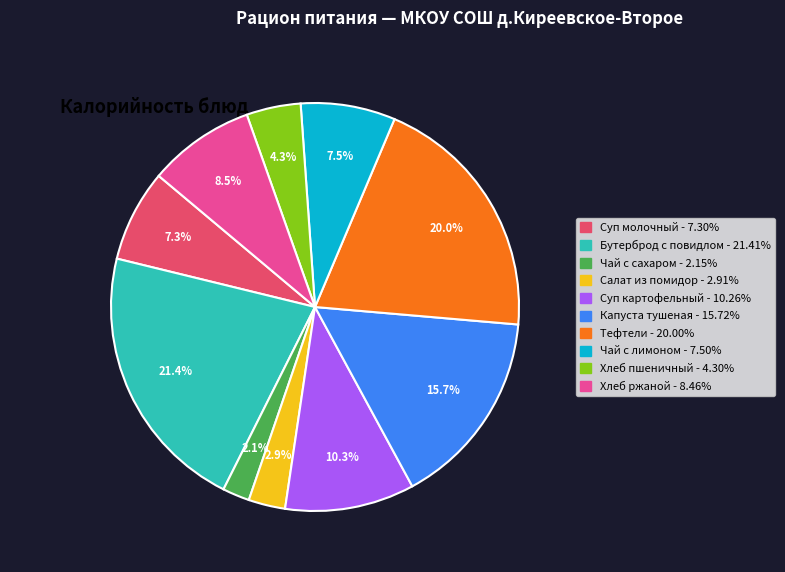

Does any single category account for the majority?

No